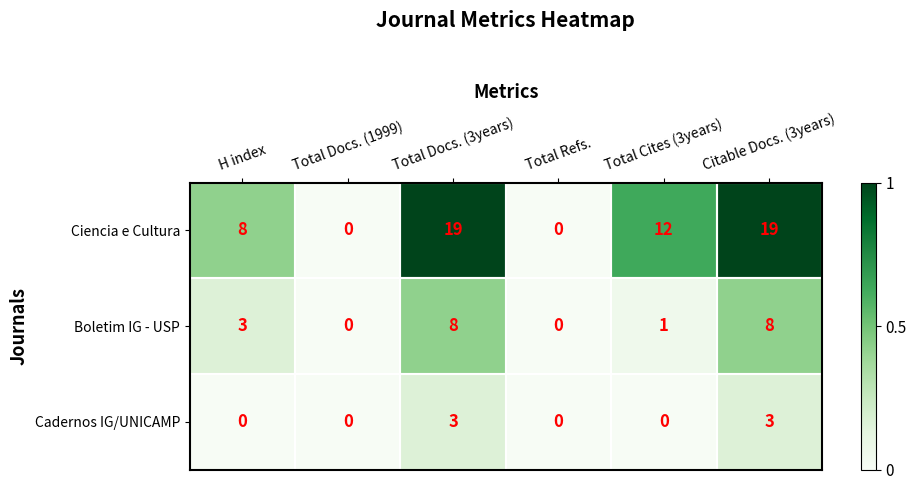

How many Ciencia e Cultura values are between 0 and 19?

6